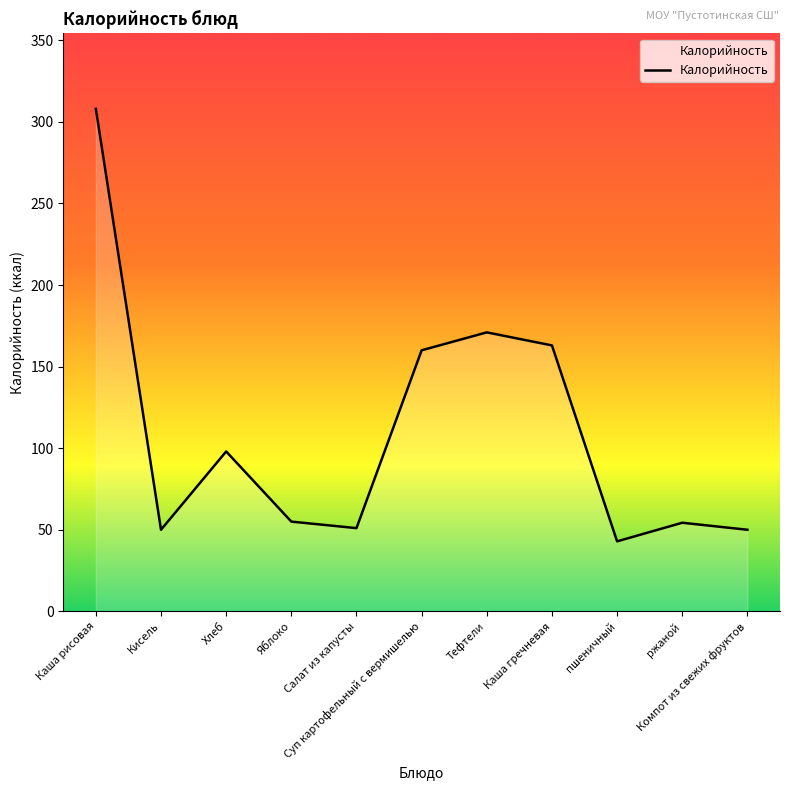

What is the change in value from Хлеб to ржаной?

-43.7